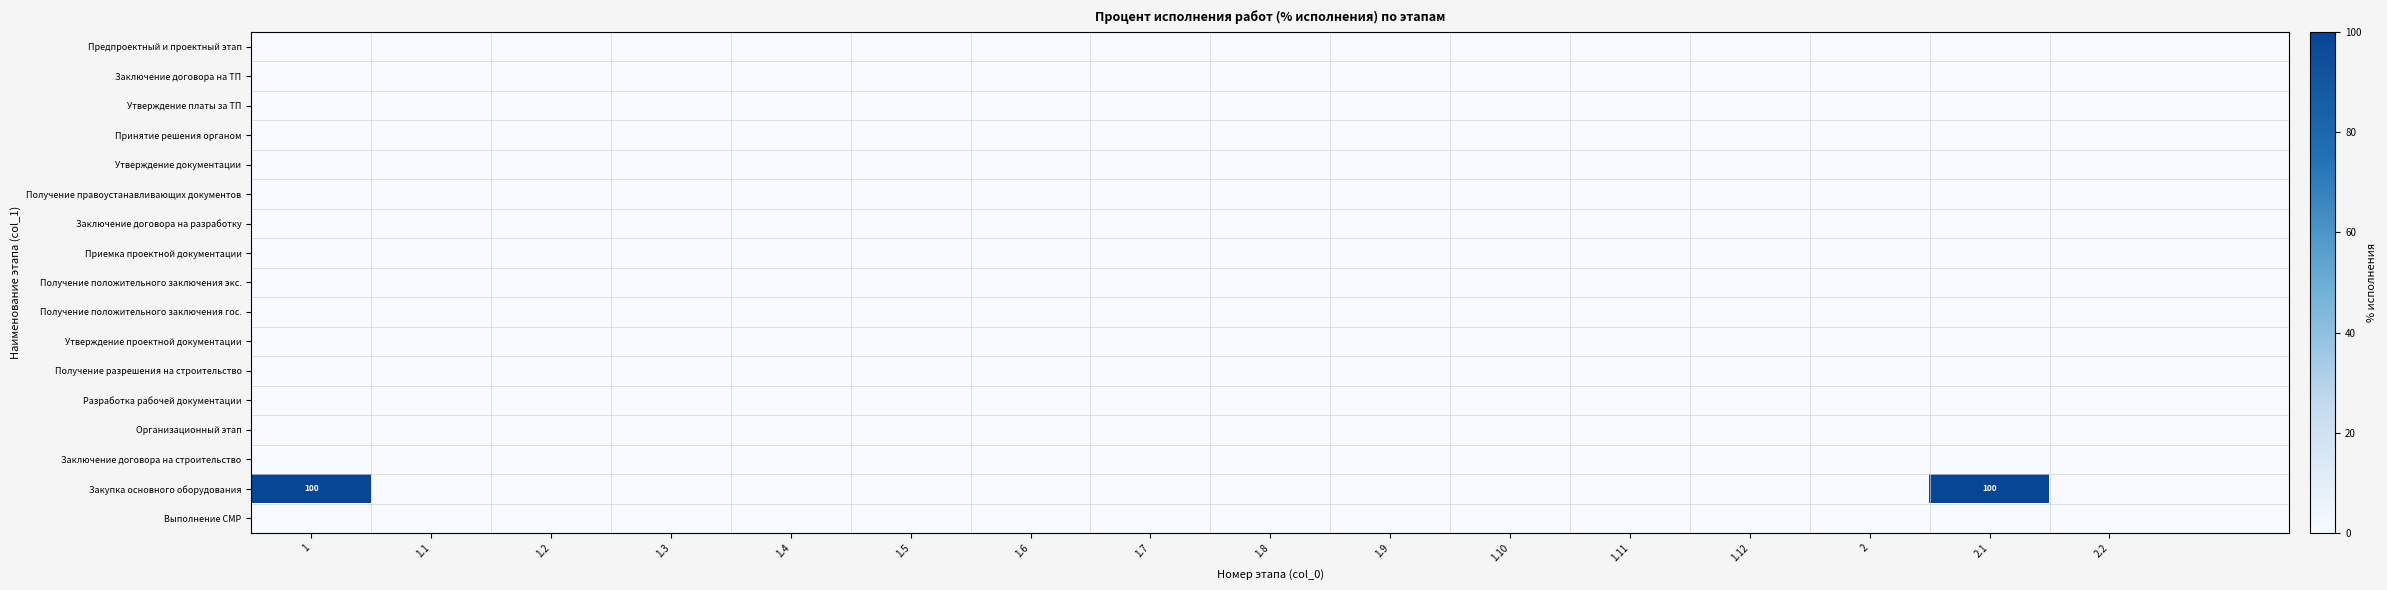

Which series has the largest range (max minus min)?

Закупка основного оборудования